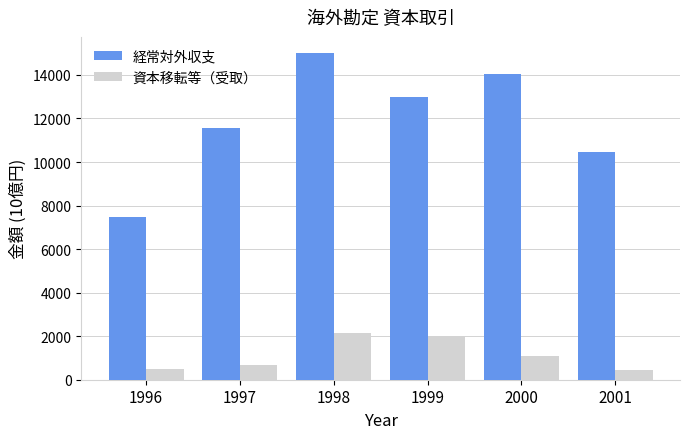

What is the average value of the 経常対外収支 series?

11925.0